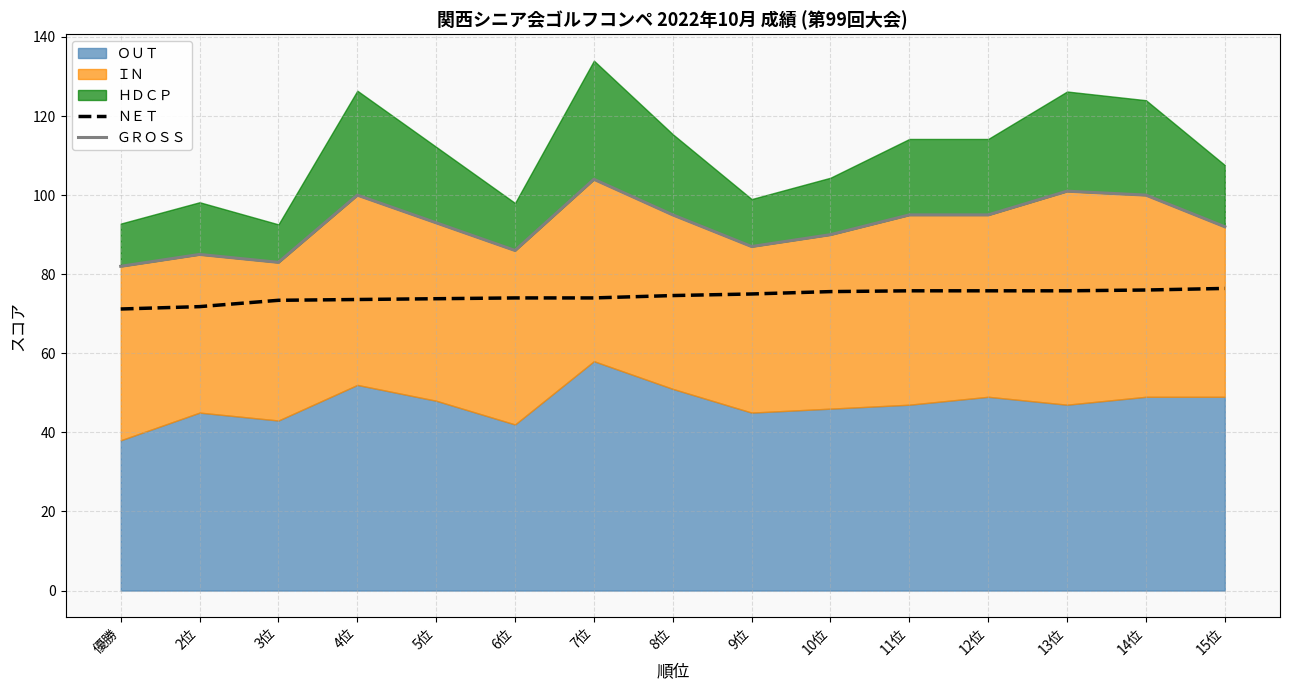

Which series has the widest spread of values?

ＧＲＯＳＳ